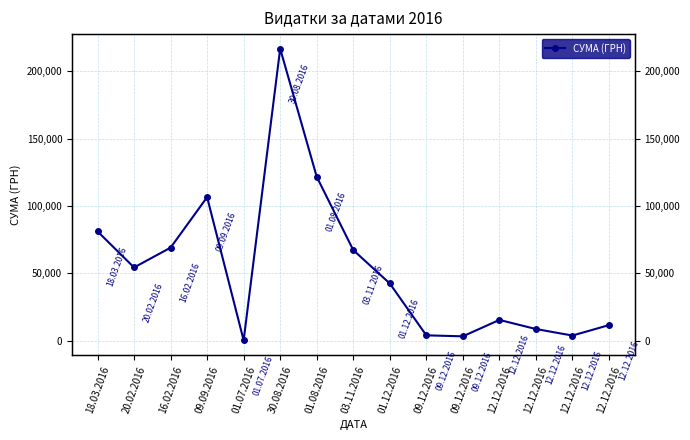

True or false: the data has more than 1 interior local peaks.

True